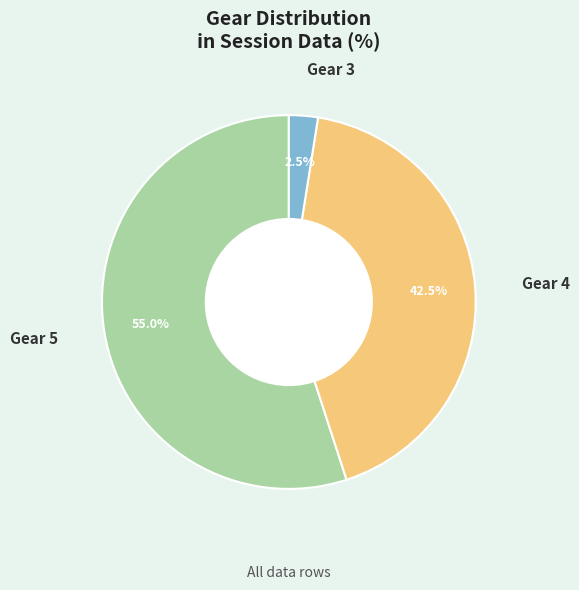

Does any single category account for the majority?

Yes